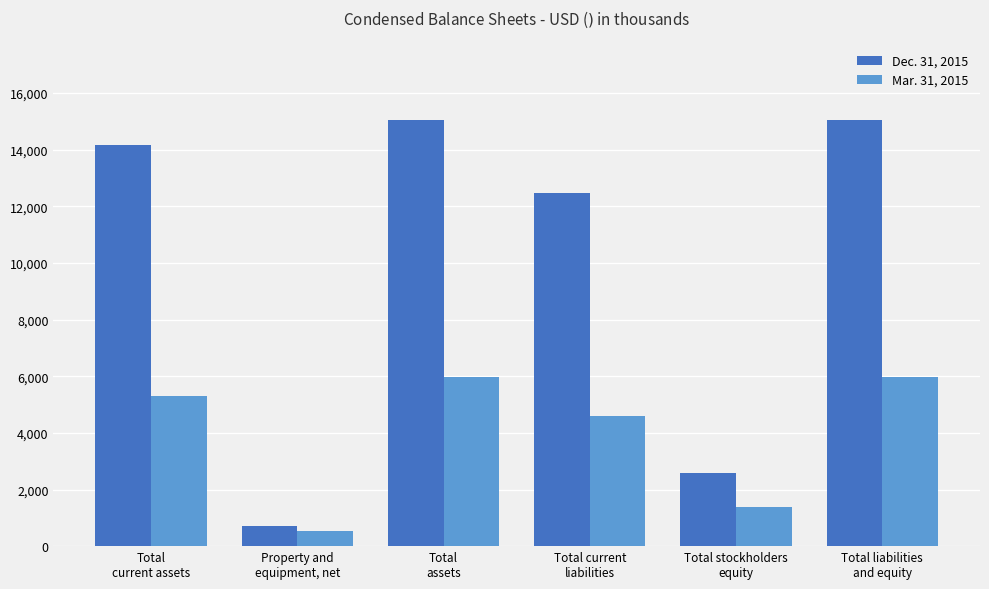

Is the value of Mar. 31, 2015 at Total stockholders
equity greater than the value of Dec. 31, 2015 at Total
current assets?

No